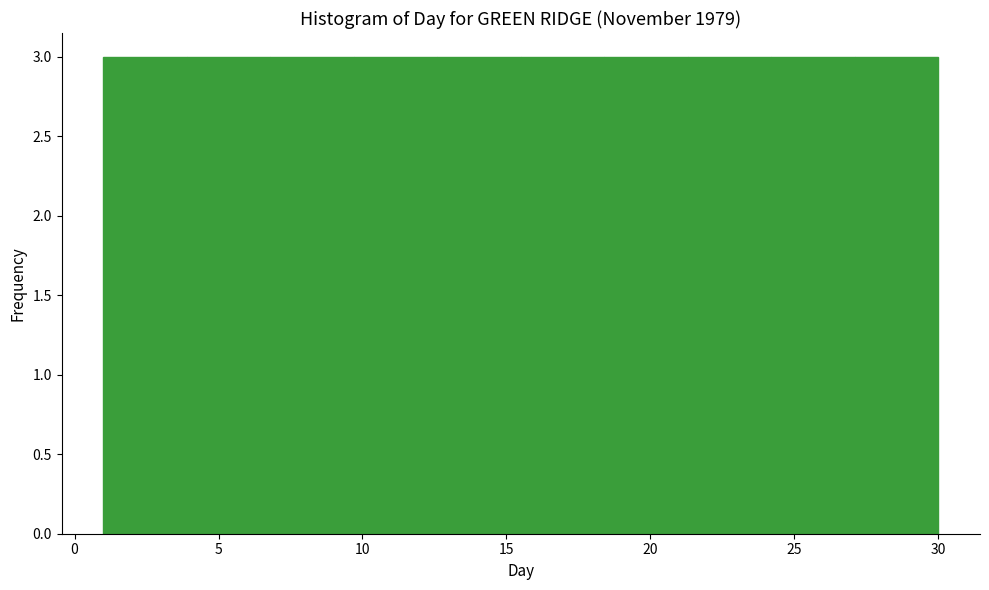

What is the height of the bar covering 3.9 to 6.8 on the x-axis? Neither the bar edges nor the heights are printed on the chart, so give them approximately, as read against the axes.

3